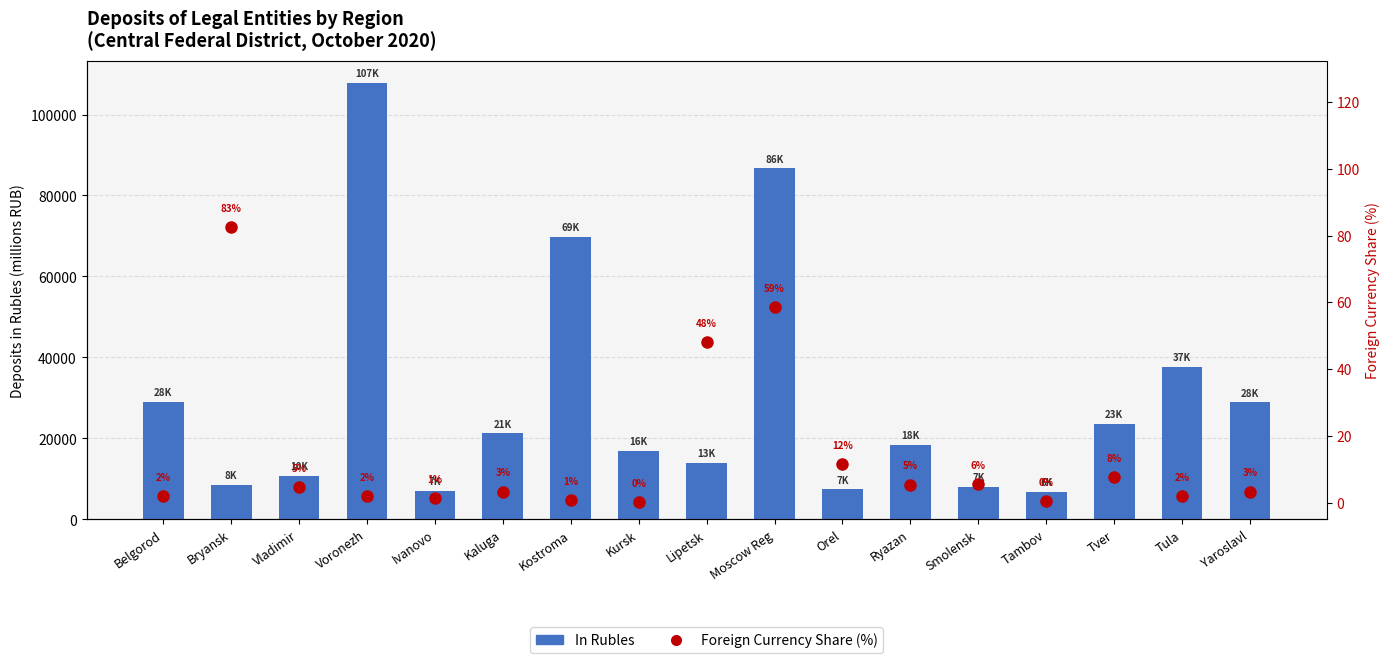

Where does the In Rubles series first go above 18425?

Belgorod